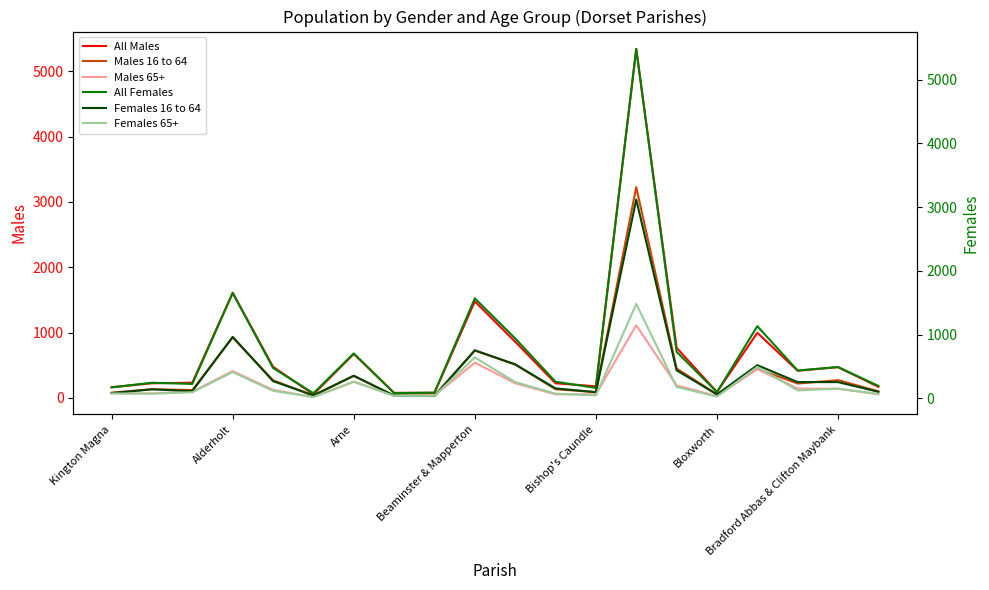

How many interior local valleys does the Females 65+ series have?

6